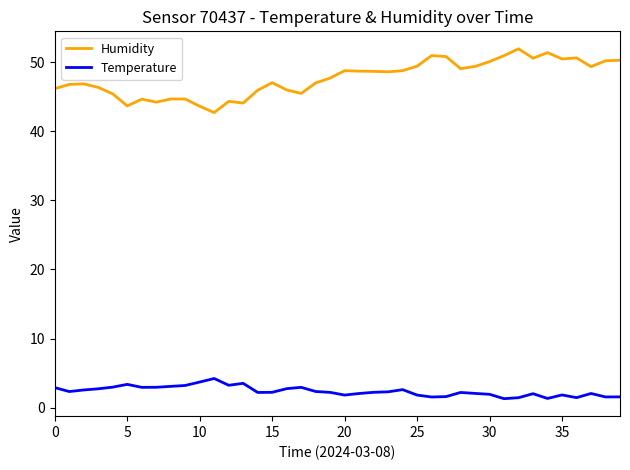

What is the smallest value displayed?

1.3